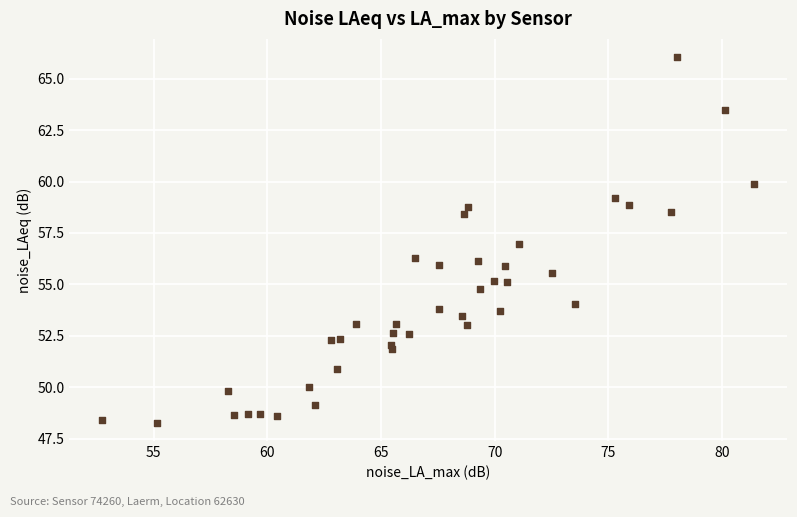

What is the range of Y values (max minus min)?

17.8